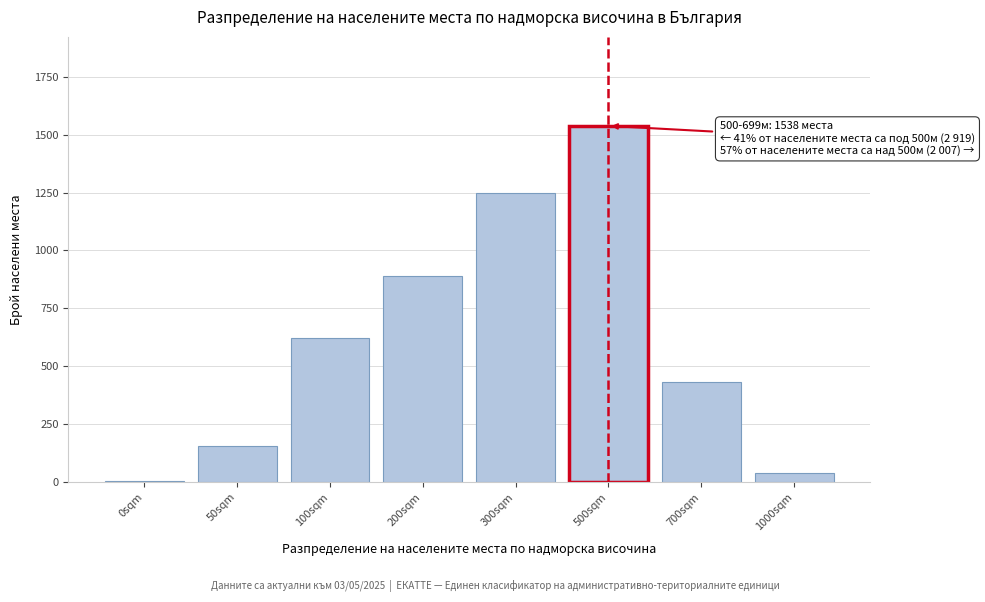

Reading left to right, list all the values displayed in this chart.

0sqm=2	50sqm=156	100sqm=623	200sqm=891	300sqm=1247	500sqm=1538	700sqm=432	1000sqm=37